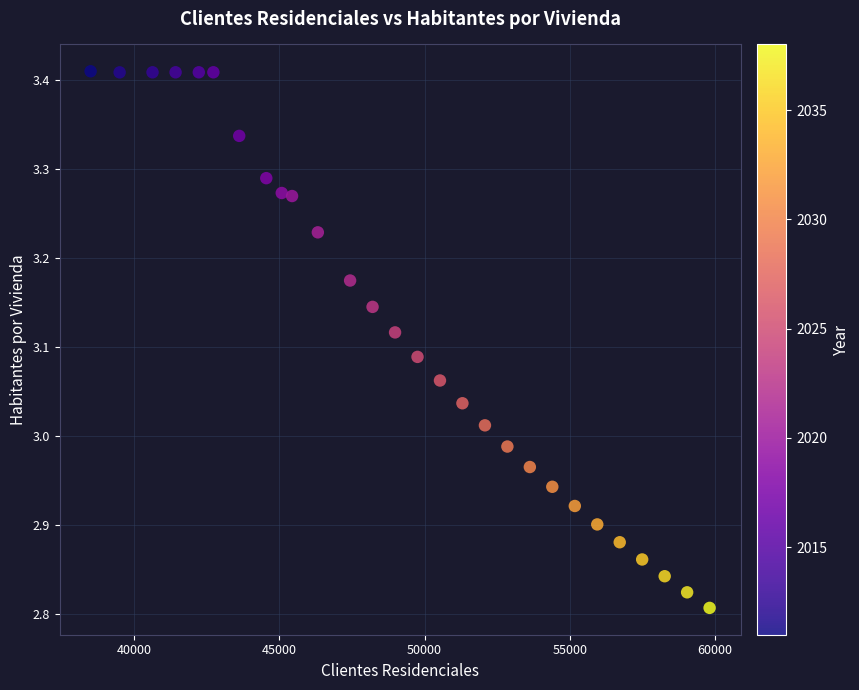

What is the range of X values (max minus min)?

21298.7